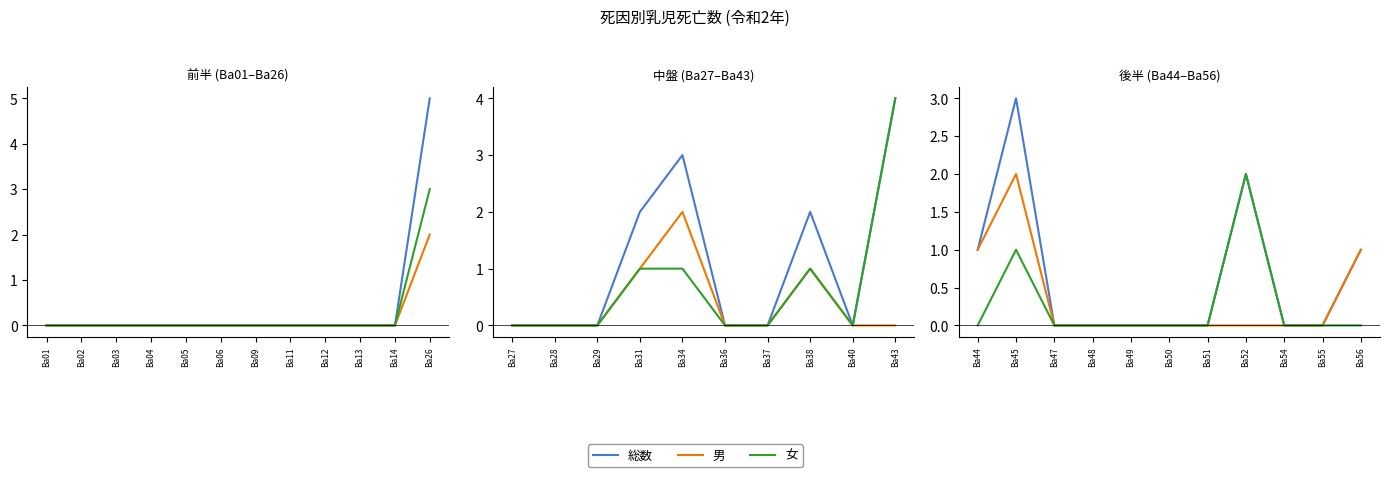

Which series has the widest spread of values?

総数